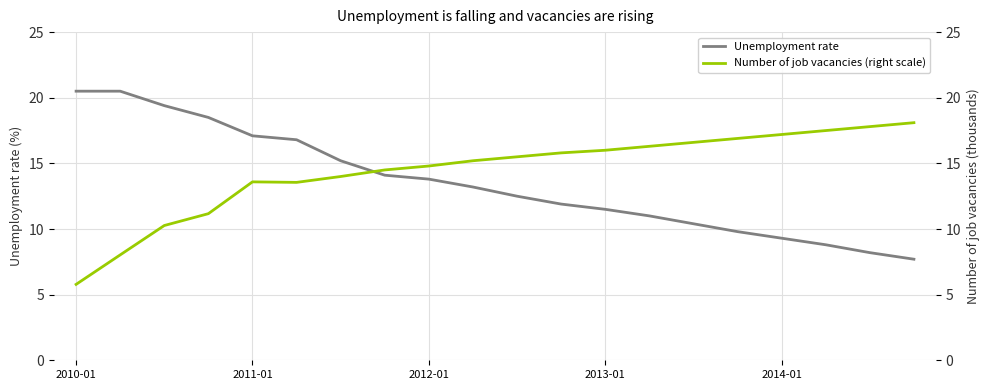

Between 7 and 9, which is larger?

7